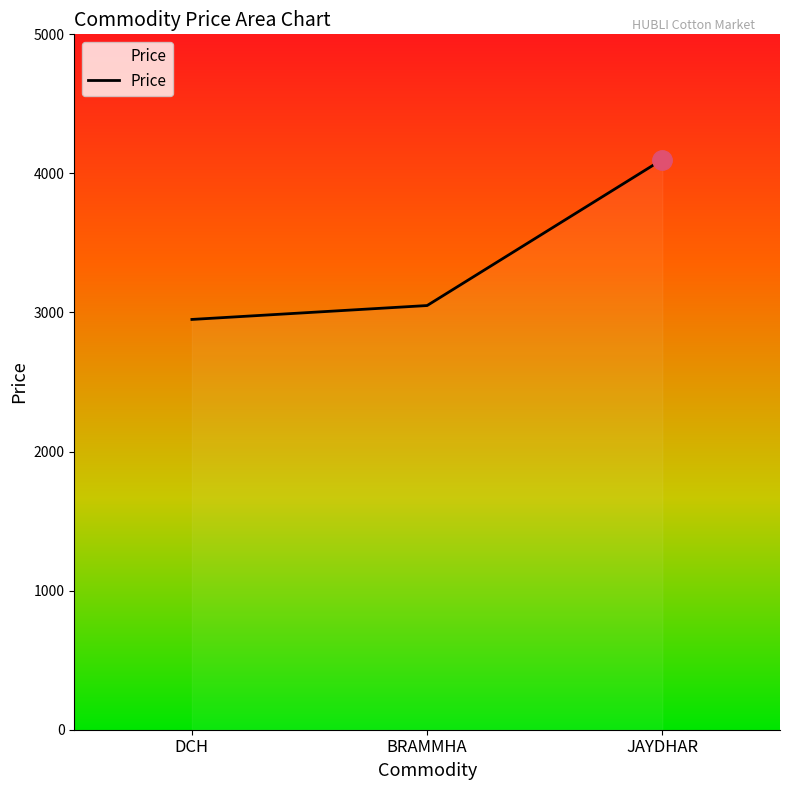

What is the average value?

3367